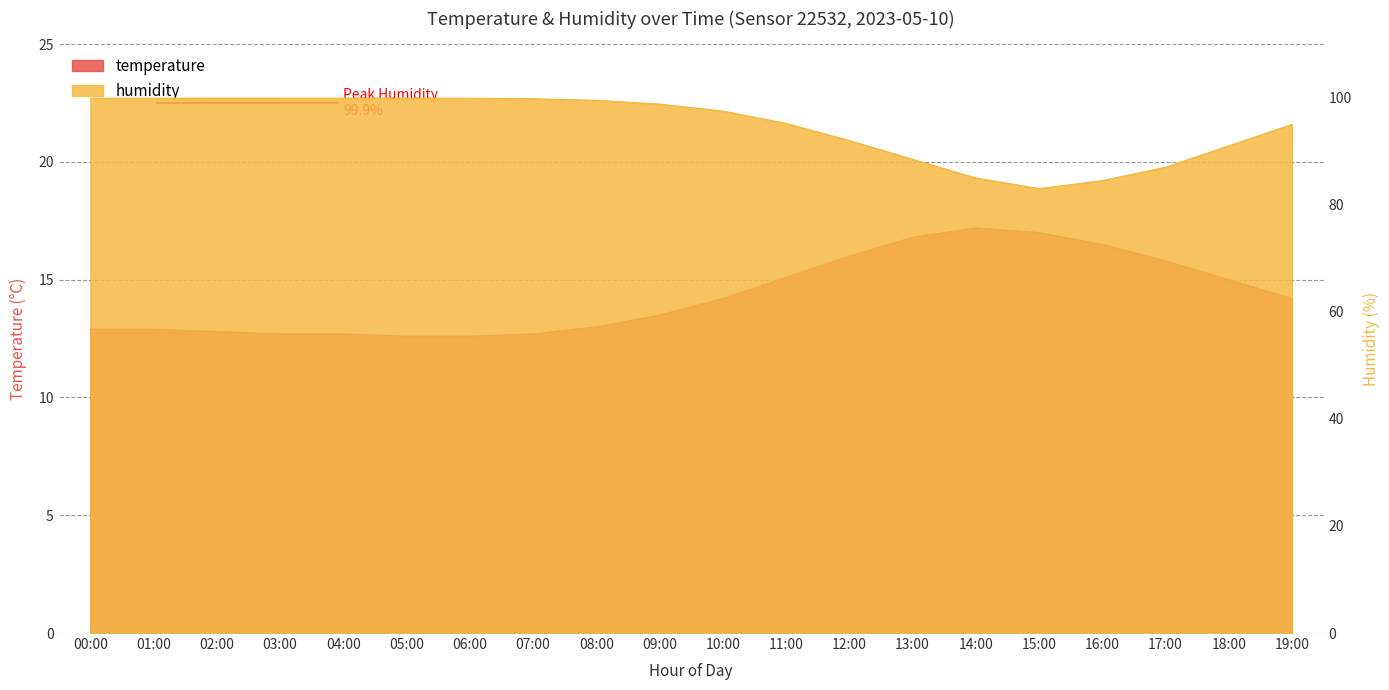

Count the number of categories in the chart.

20